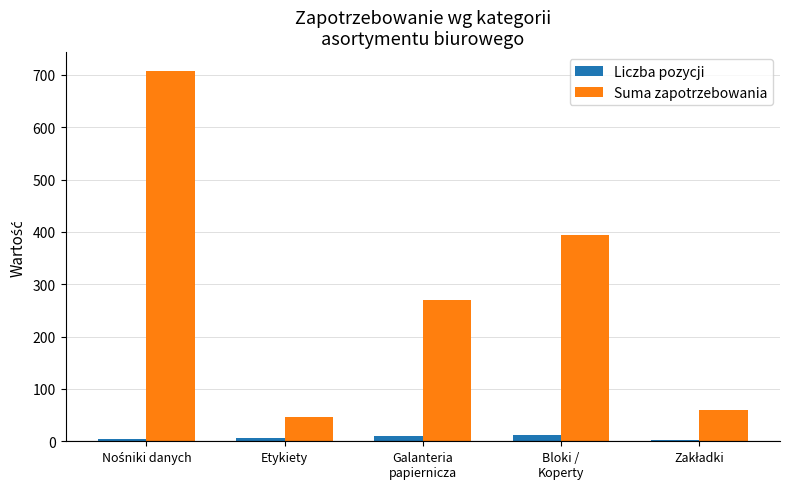

What is the greatest value displayed?

708